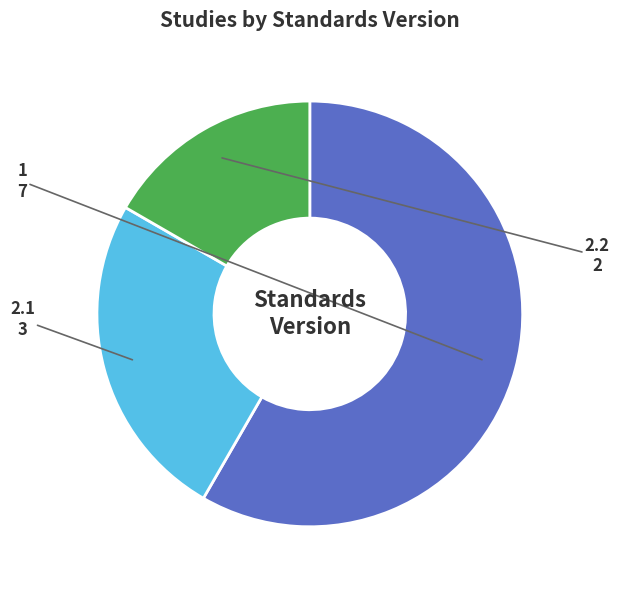

Rank the categories by value from lowest to highest.

2.2, 2.1, 1